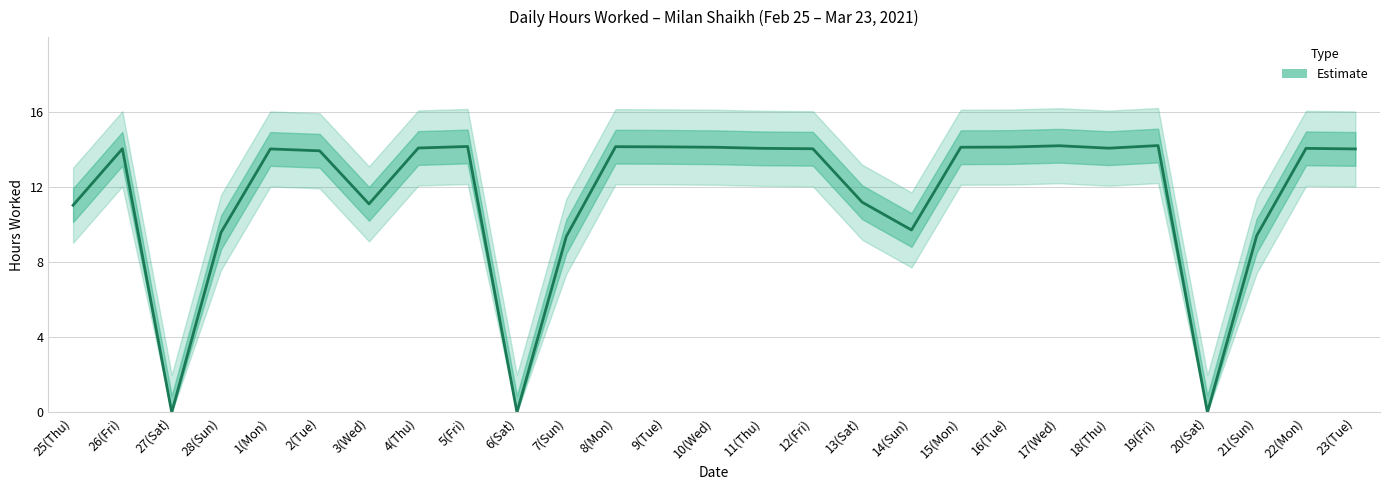

Rank the categories by value from highest to lowest.

19(Fri), 17(Wed), 5(Fri), 8(Mon), 9(Tue), 16(Tue), 10(Wed), 15(Mon), 4(Thu), 18(Thu), 11(Thu), 22(Mon), 26(Fri), 12(Fri), 1(Mon), 23(Tue), 2(Tue), 13(Sat), 3(Wed), 25(Thu), 14(Sun), 28(Sun), 21(Sun), 7(Sun), 27(Sat), 6(Sat), 20(Sat)